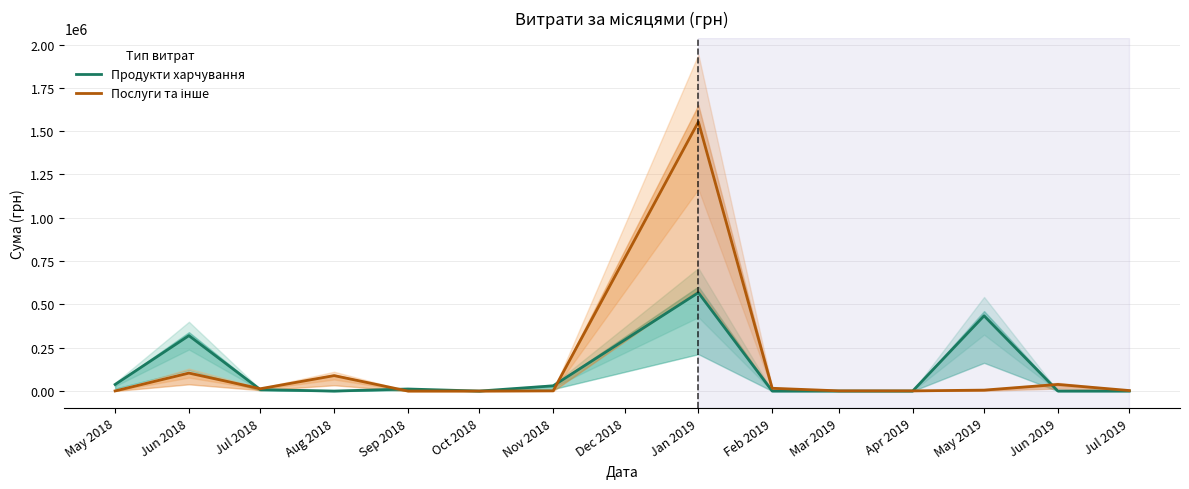

Where is the first local maximum for Послуги та інше?

Jun 2018